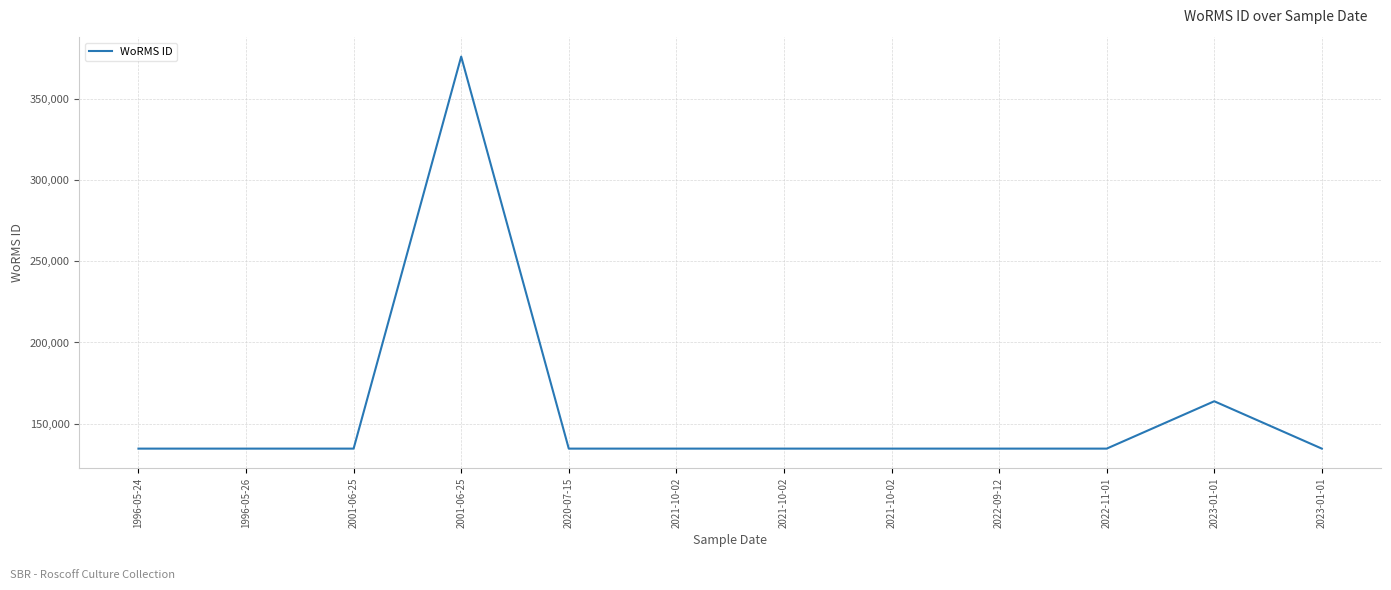

Reading right to left, extract all data points from this chart.

134526	163747	134526	134526	134526	134526	134526	134526	376358	134526	134526	134526